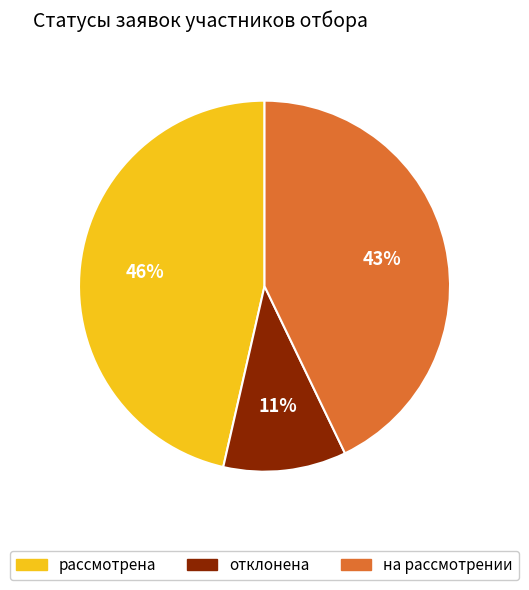

Which slice is the largest?

рассмотрена